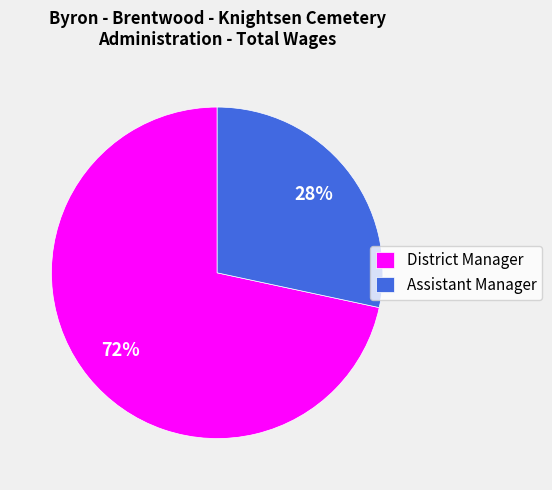

To the nearest percent, what is the combined percentage of Assistant Manager and District Manager?

100%